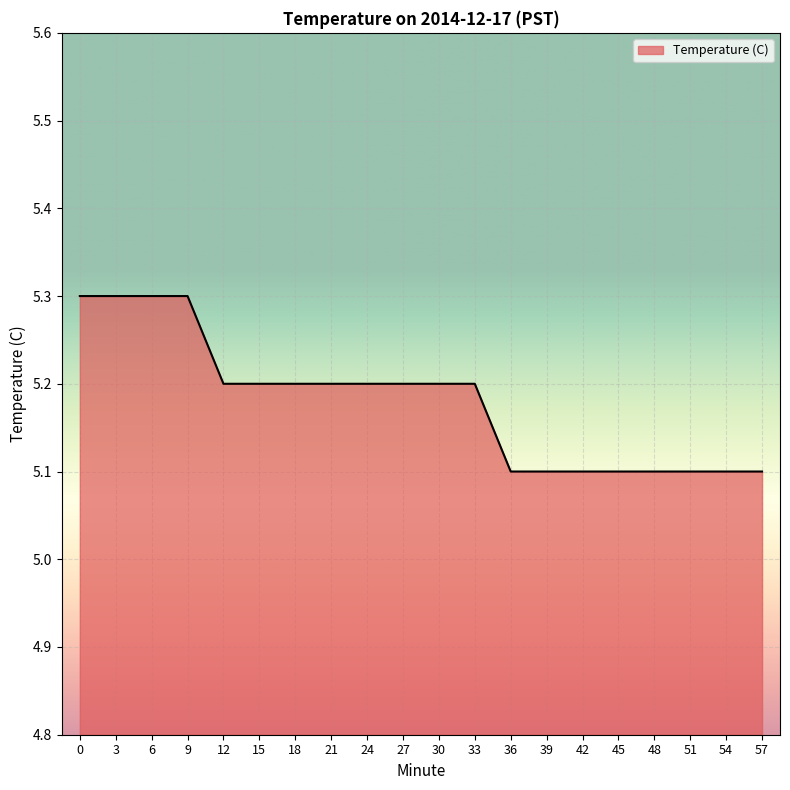

What is the smallest value displayed?

5.1